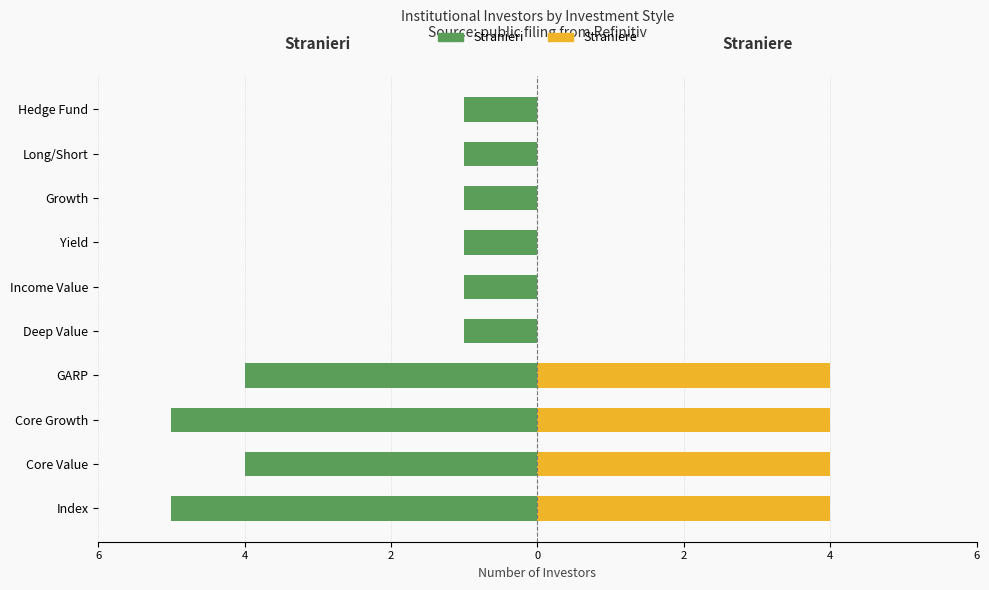

The Straniere series shows 1 at Income Value. True or false?

False